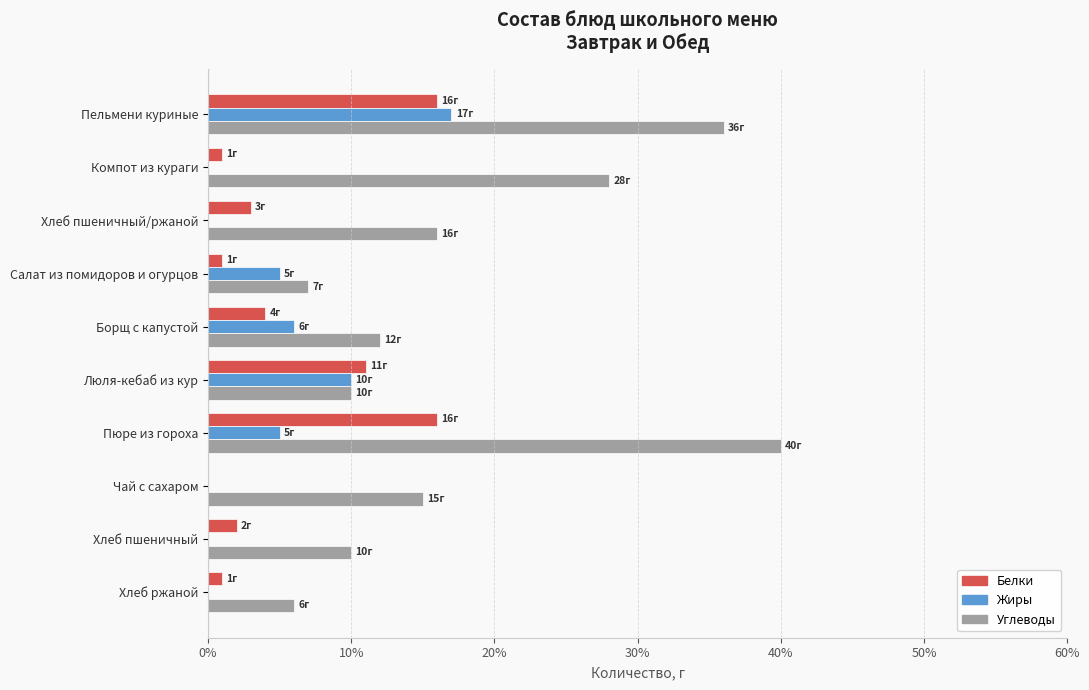

The Белки series shows 16 at Пюре из гороха. True or false?

True